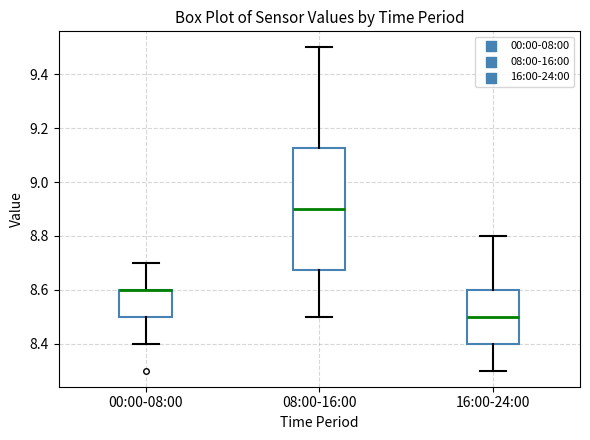

Reading left to right, read every box against the y-axis: the position of its median line, the range the box covers, and the ends of its whiskers. The values are not printed on the chart, so give them approximately, as read against the axis.

00:00-08:00: median 8.60 (drawn on the box's upper edge), box 8.50 to 8.60, whiskers 8.40 to 8.70
08:00-16:00: median 8.90, box 8.68 to 9.12, whiskers 8.50 to 9.50
16:00-24:00: median 8.50, box 8.40 to 8.60, whiskers 8.30 to 8.80